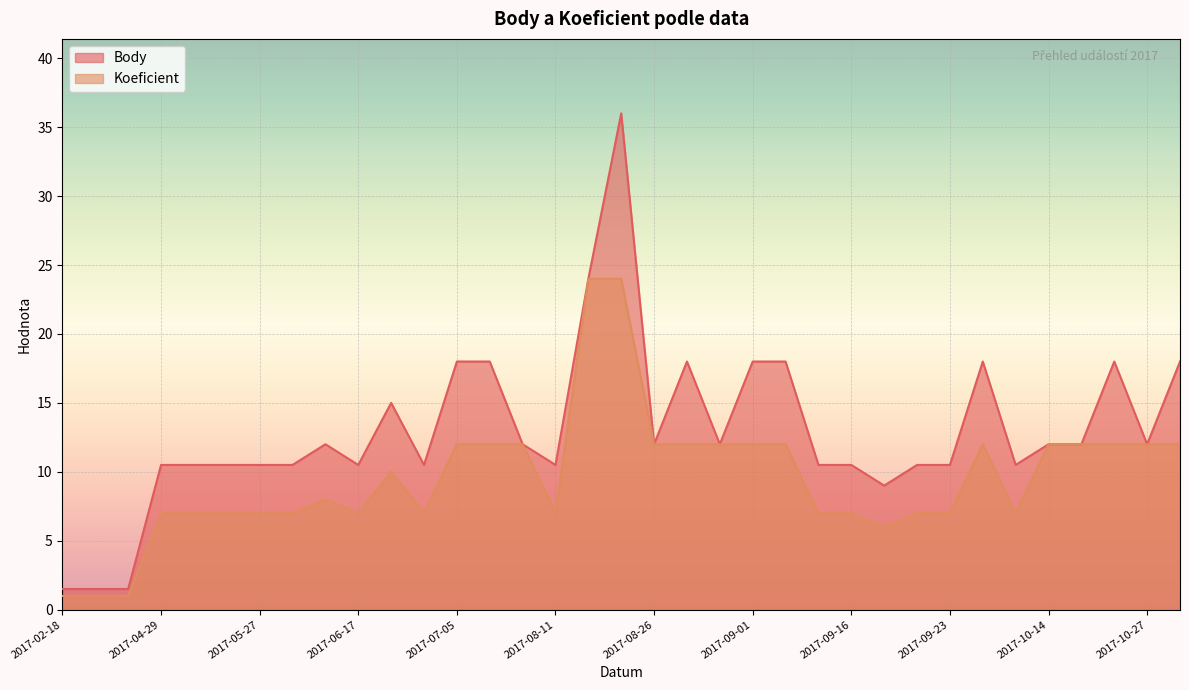

List the series in order of their overall mean, lowest first.

Koeficient, Body